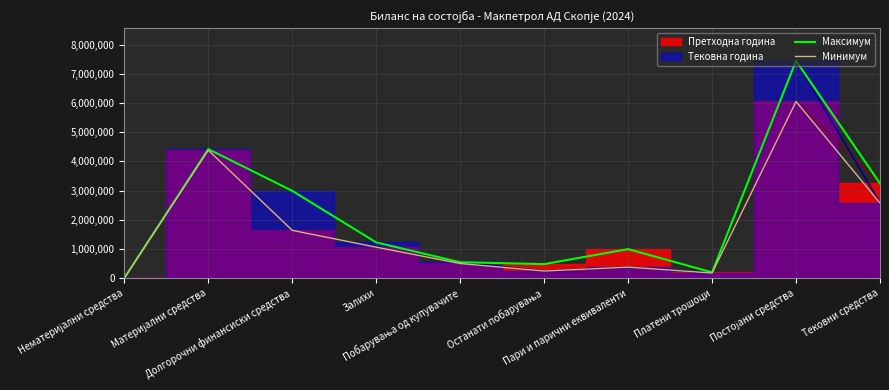

Reading left to right, what are all the values shown in this chart?

Максимум: Нематеријални средства=5904	Материјални средства=4421554	Долгорочни финансиски средства=2991877	Залихи=1226068	Побарувања од купувачите=547675	Останати побарувања=482169	Пари и парични еквиваленти=996556	Платени трошоци=199623	Постојани средства=7444549	Тековни средства=3244638
Минимум: Нематеријални средства=3918	Материјални средства=4383937	Долгорочни финансиски средства=1638513	Залихи=1062586	Побарувања од купувачите=503704	Останати побарувања=245679	Пари и парични еквиваленти=378689	Платени трошоци=177534	Постојани средства=6051947	Тековни средства=2575645